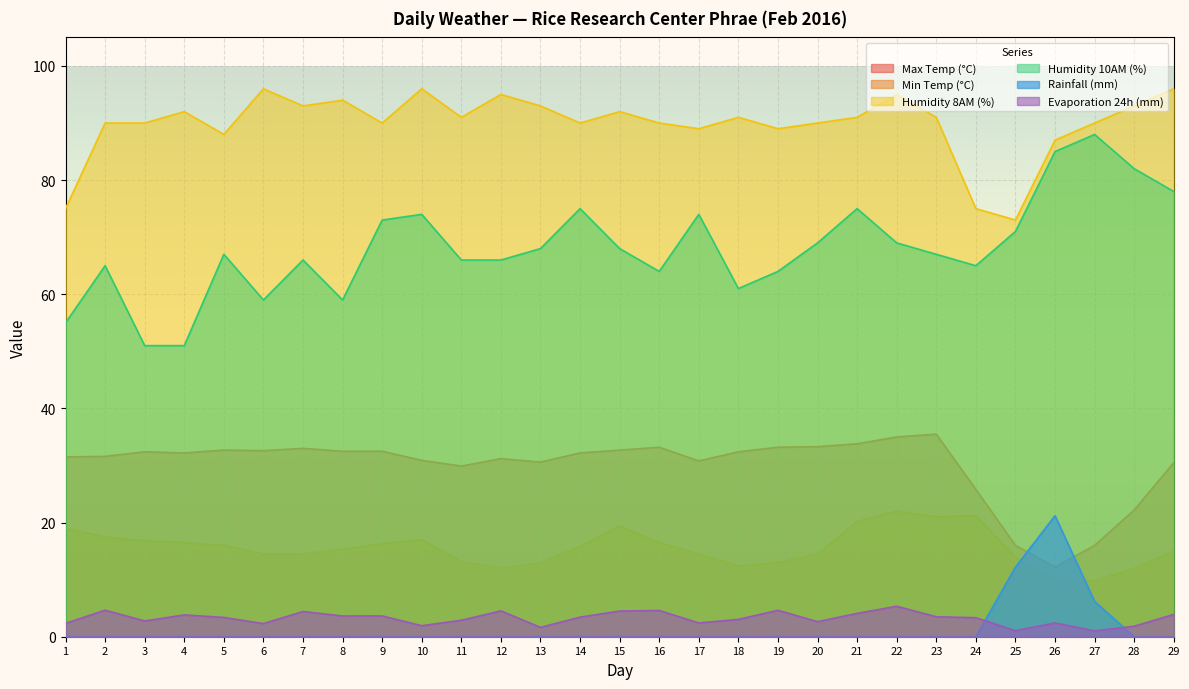

Reading left to right, transcribe all the data shown in this chart.

Max Temp (°C): 1=31.5	2=31.6	3=32.4	4=32.2	5=32.7	6=32.6	7=33.0	8=32.5	9=32.5	10=30.9	11=29.9	12=31.2	13=30.6	14=32.2	15=32.7	16=33.2	17=30.8	18=32.4	19=33.2	20=33.3	21=33.8	22=35.0	23=35.5	24=25.8	25=16.0	26=12.2	27=16.0	28=22.2	29=30.5
Min Temp (°C): 1=19.0	2=17.5	3=16.8	4=16.5	5=16.0	6=14.5	7=14.5	8=15.3	9=16.3	10=17.0	11=13.2	12=12.0	13=13.0	14=15.8	15=19.4	16=16.5	17=14.5	18=12.4	19=13.0	20=14.5	21=20.2	22=22.0	23=21.0	24=21.2	25=14.0	26=9.8	27=9.8	28=12.0	29=15.0
Humidity 8AM (%): 1=75.0	2=90.0	3=90.0	4=92.0	5=88.0	6=96.0	7=93.0	8=94.0	9=90.0	10=96.0	11=91.0	12=95.0	13=93.0	14=90.0	15=92.0	16=90.0	17=89.0	18=91.0	19=89.0	20=90.0	21=91.0	22=95.0	23=91.0	24=75.0	25=73.0	26=87.0	27=90.0	28=93.0	29=96.0
Humidity 10AM (%): 1=55.0	2=65.0	3=51.0	4=51.0	5=67.0	6=59.0	7=66.0	8=59.0	9=73.0	10=74.0	11=66.0	12=66.0	13=68.0	14=75.0	15=68.0	16=64.0	17=74.0	18=61.0	19=64.0	20=69.0	21=75.0	22=69.0	23=67.0	24=65.0	25=71.0	26=85.0	27=88.0	28=82.0	29=78.0
Rainfall (mm): 1=0.0	2=0.0	3=0.0	4=0.0	5=0.0	6=0.0	7=0.0	8=0.0	9=0.0	10=0.0	11=0.0	12=0.0	13=0.0	14=0.0	15=0.0	16=0.0	17=0.0	18=0.0	19=0.0	20=0.0	21=0.0	22=0.0	23=0.0	24=0.0	25=12.2	26=21.2	27=6.2	28=0.0	29=0.0
Evaporation 24h (mm): 1=2.3	2=4.7	3=2.8	4=3.8	5=3.4	6=2.3	7=4.4	8=3.6	9=3.6	10=1.9	11=2.9	12=4.5	13=1.6	14=3.4	15=4.5	16=4.6	17=2.4	18=3.0	19=4.6	20=2.6	21=4.1	22=5.3	23=3.5	24=3.3	25=1.1	26=2.4	27=1.0	28=1.8	29=3.9